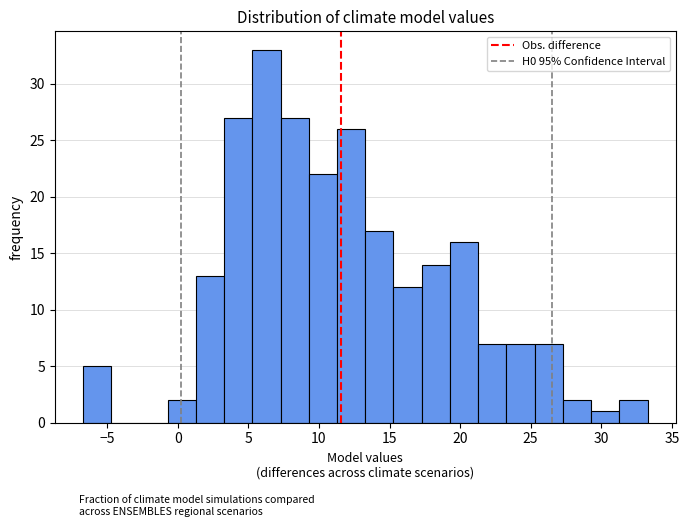

Reading left to right, list every bar in this chart as the range it spans on the x-axis followed by its height. Neither the bar edges nor the heights are printed on the chart, so give them approximately, as read against the axes.

-6.5 to -4.5: 5
-4.5 to -2.5: 0
-2.5 to -0.5: 0
-0.5 to 1.5: 2
1.5 to 3.5: 13
3.5 to 5.5: 27
5.5 to 7.5: 33
7.5 to 9.5: 27
9.5 to 11.5: 22
11.5 to 13.5: 26
13.5 to 15.5: 17
15.5 to 17.5: 12
17.5 to 19.5: 14
19.5 to 21.5: 16
21.5 to 23.5: 7
23.5 to 25.5: 7
25.5 to 27.5: 7
27.5 to 29.5: 2
29.5 to 31.5: 1
31.5 to 33.5: 2